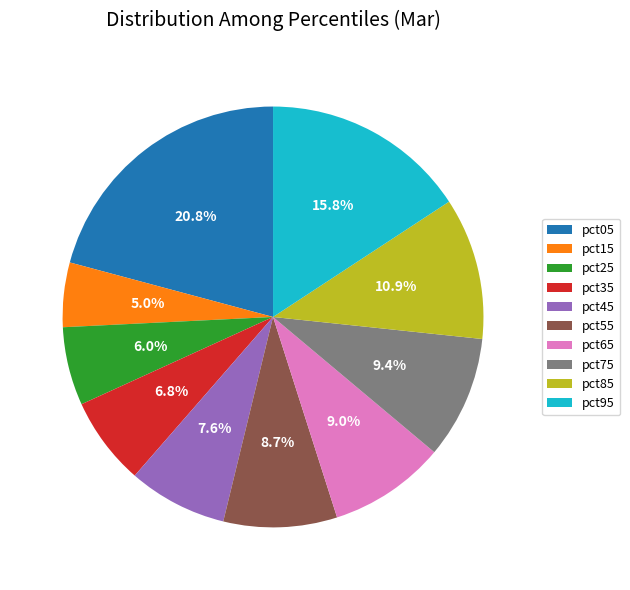

What percentage is NOT represented by pct85?

89.1%